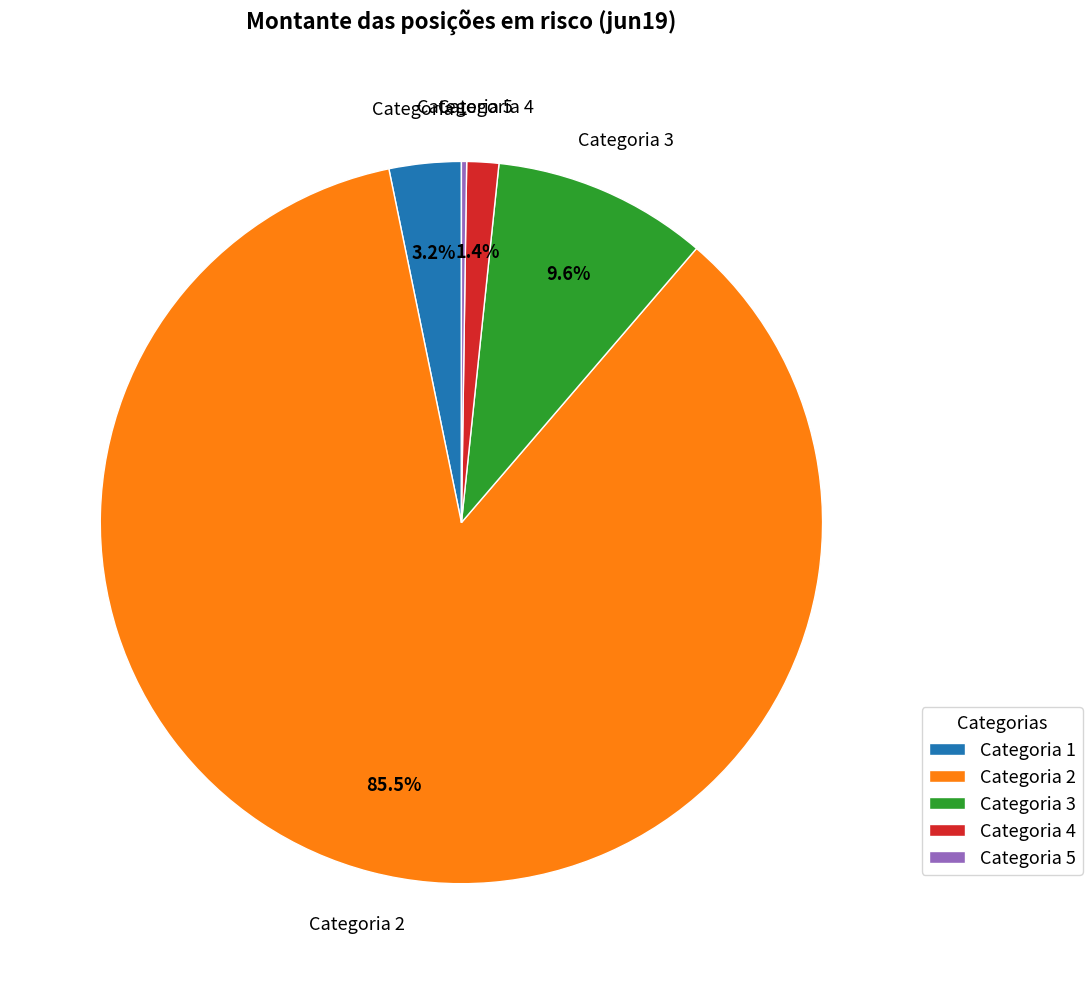

To the nearest percent, what is the difference between the Categoria 2 and Categoria 4 slice percentages?

84%